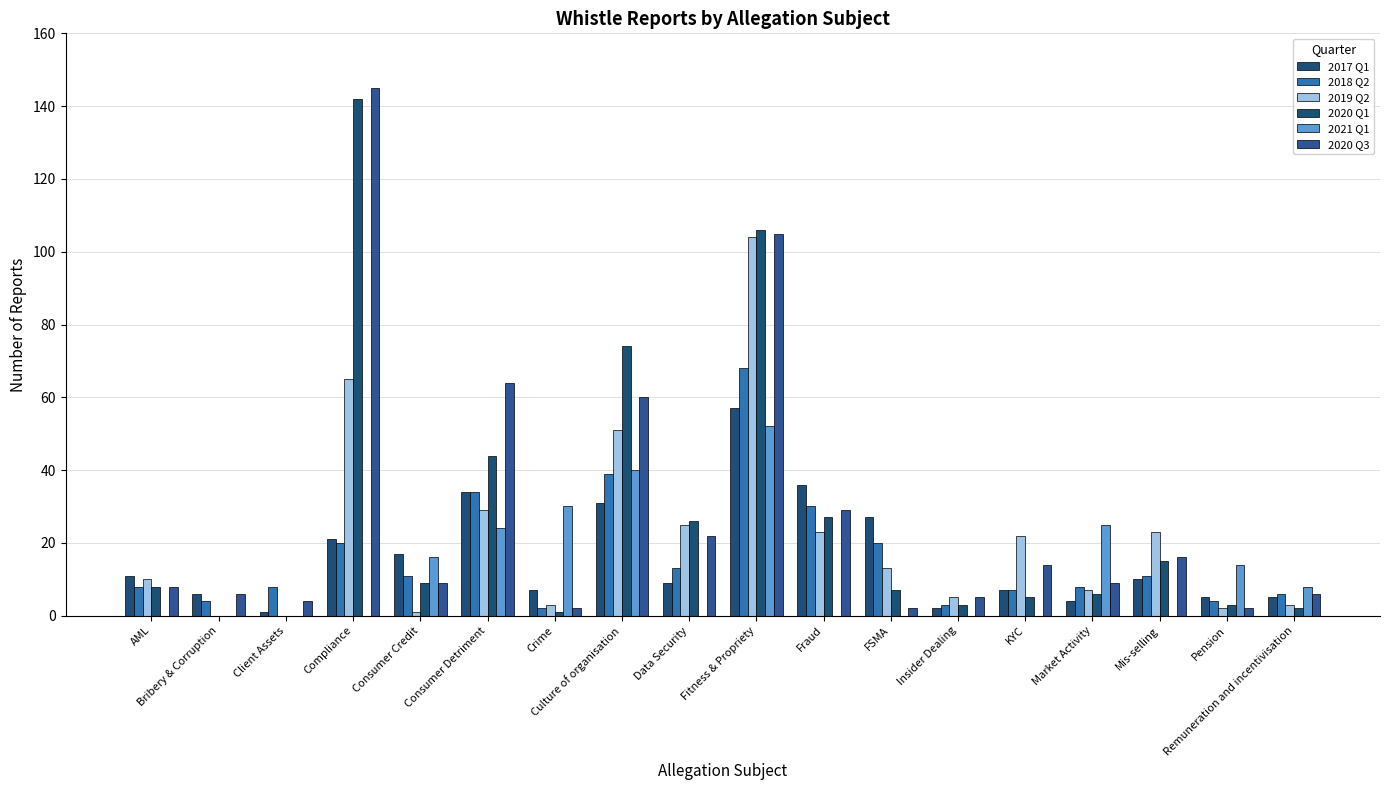

At which label is 2020 Q3 closest to 73?

Consumer Detriment